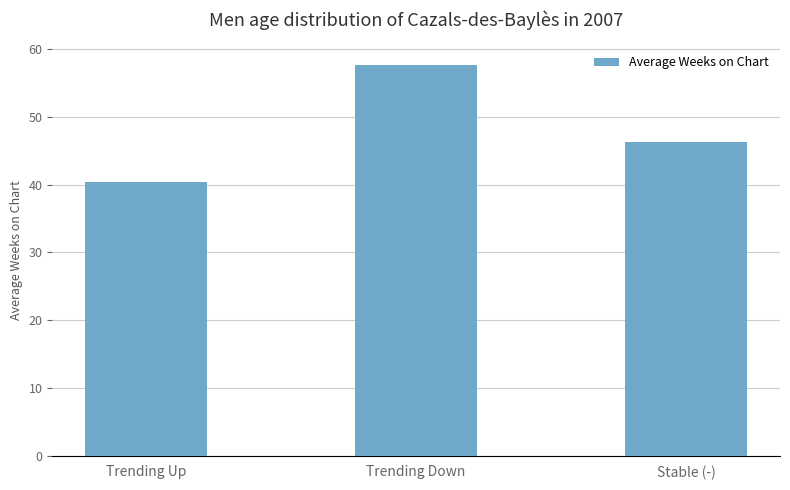

What is the sum of all values?

144.5